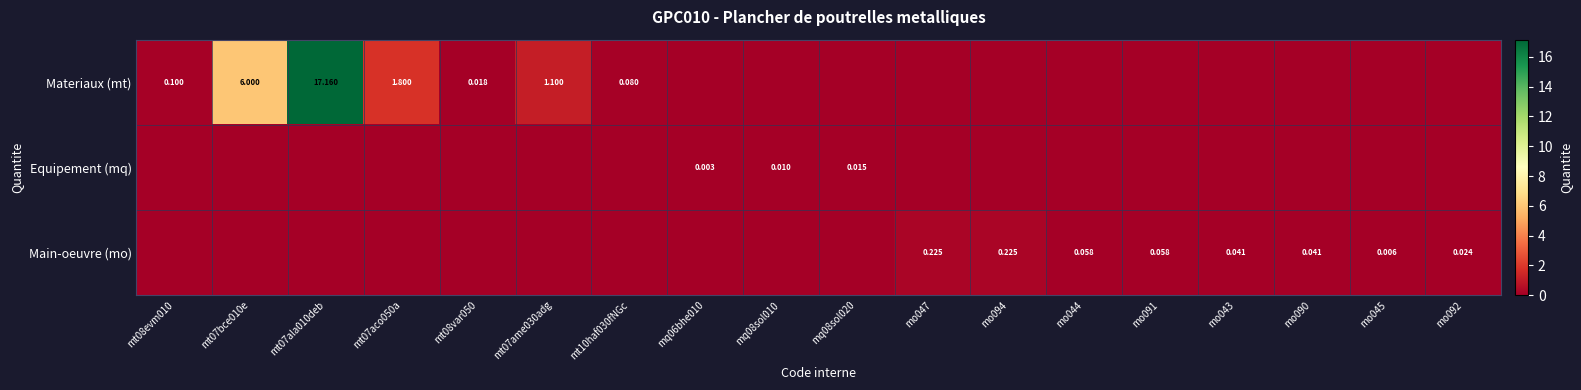

Is the value of Equipement (mq) at mq08sol020 greater than the value of Main-oeuvre (mo) at mo094?

No